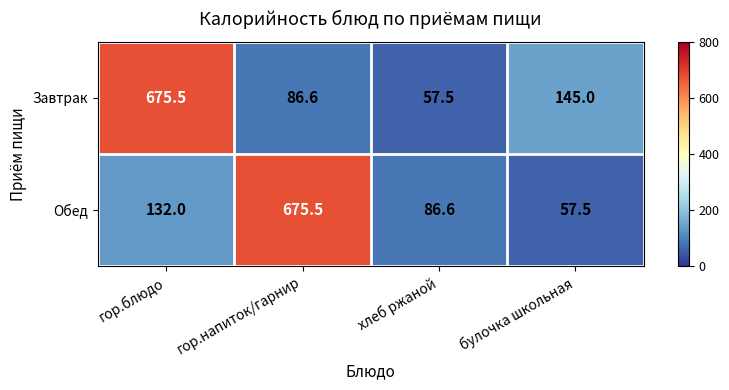

Where is Обед nearest to the value 366?

гор.блюдо